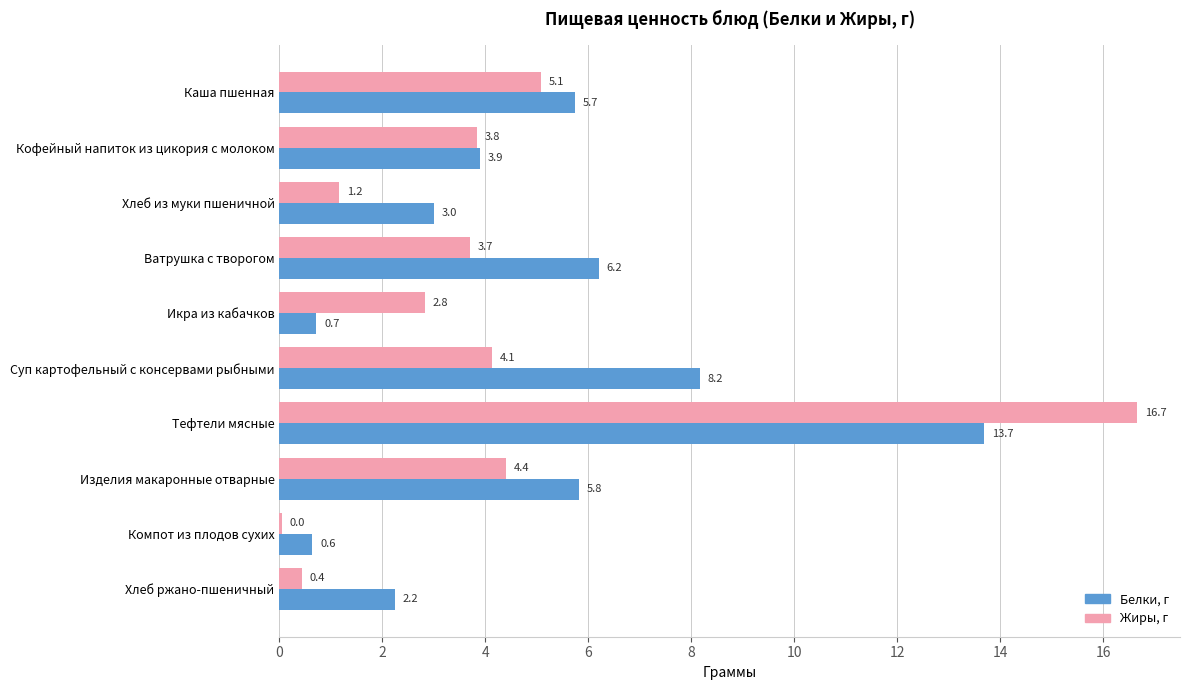

What is the approximate value of Белки, г at Хлеб ржано-пшеничный?

2.2